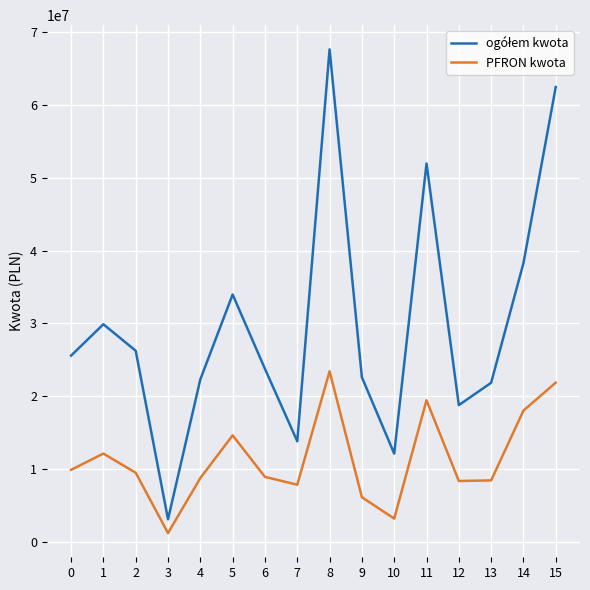

What is the spread (max minus min) of values at 7?

5962829